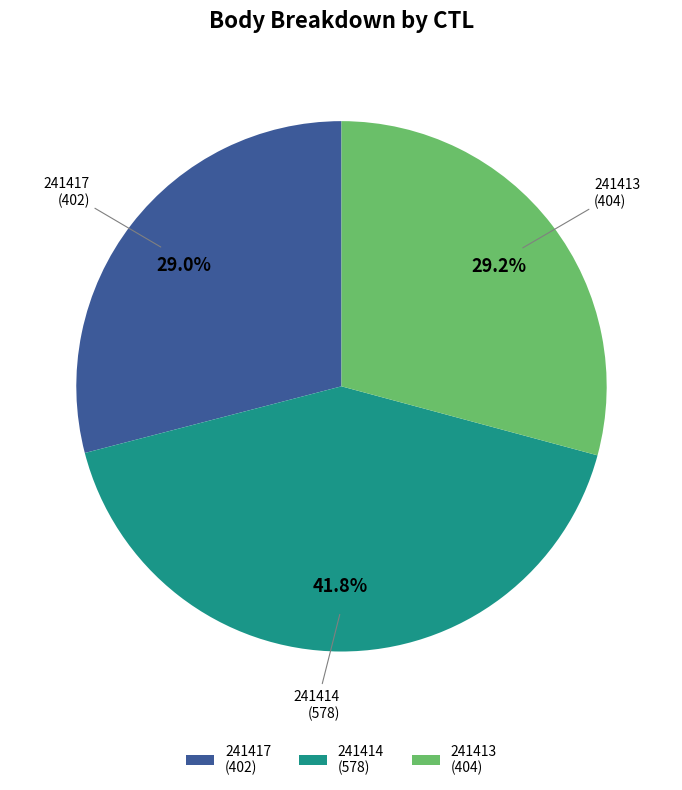

How many slices are in this pie chart?

3